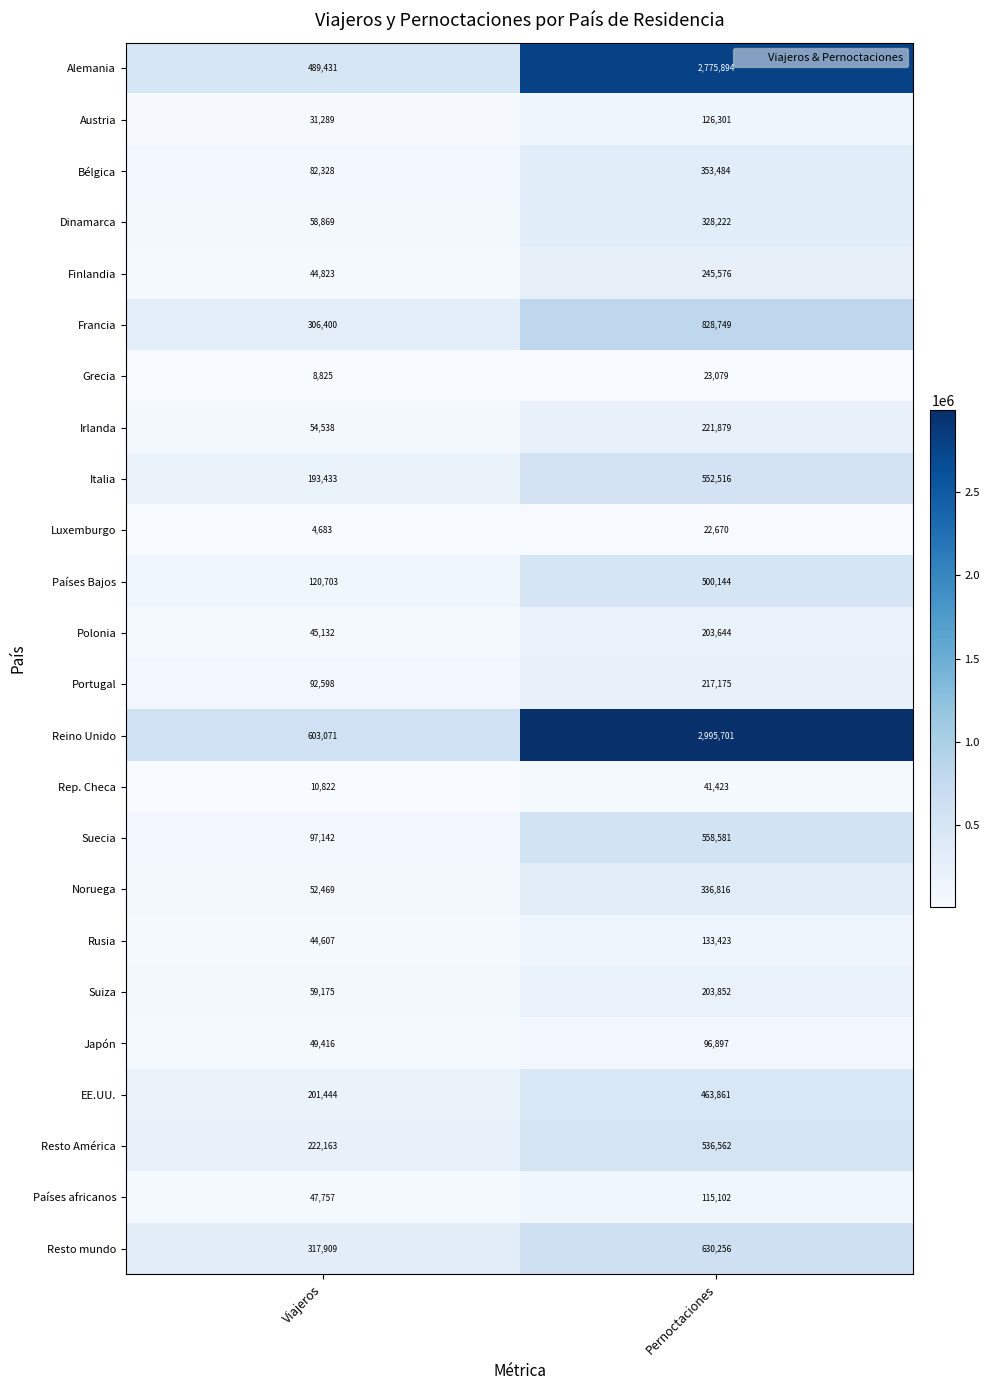

True or false: Grecia has a value of 8825 at Viajeros.

True